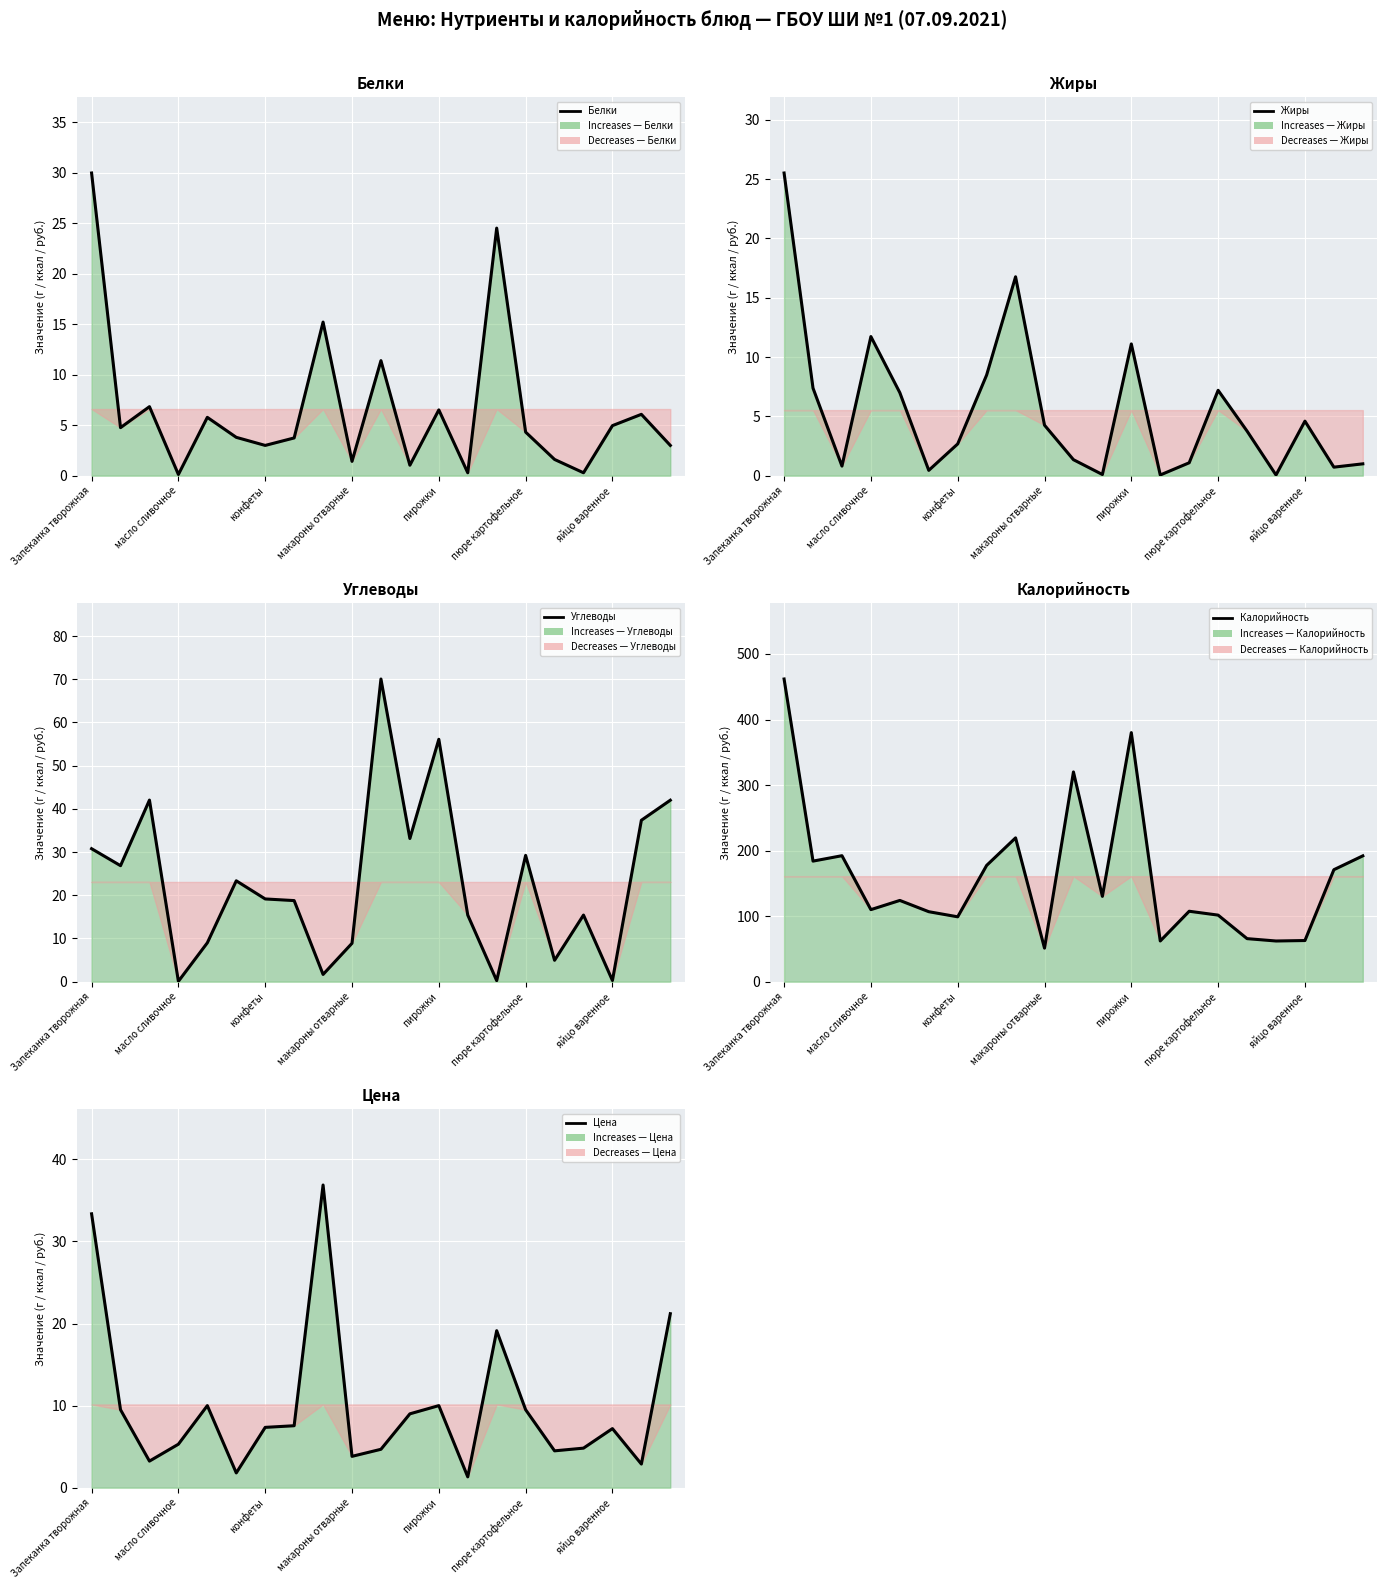

How many lines are shown in the chart?

5